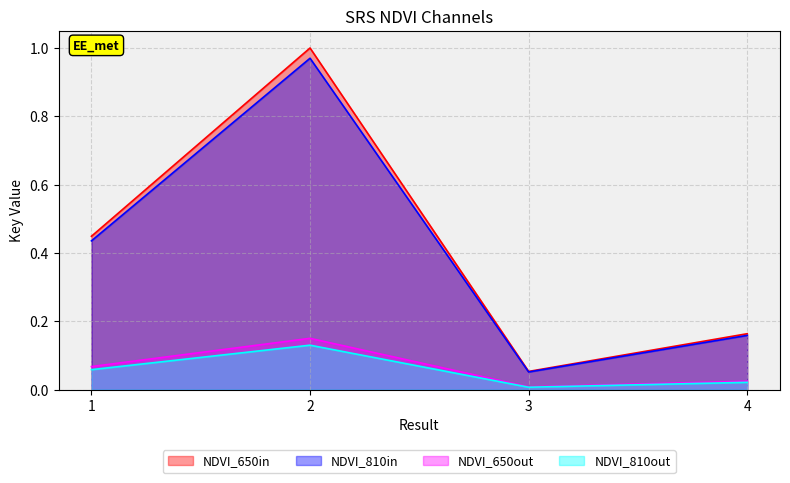

What is the difference between the maximum and minimum values?

0.9